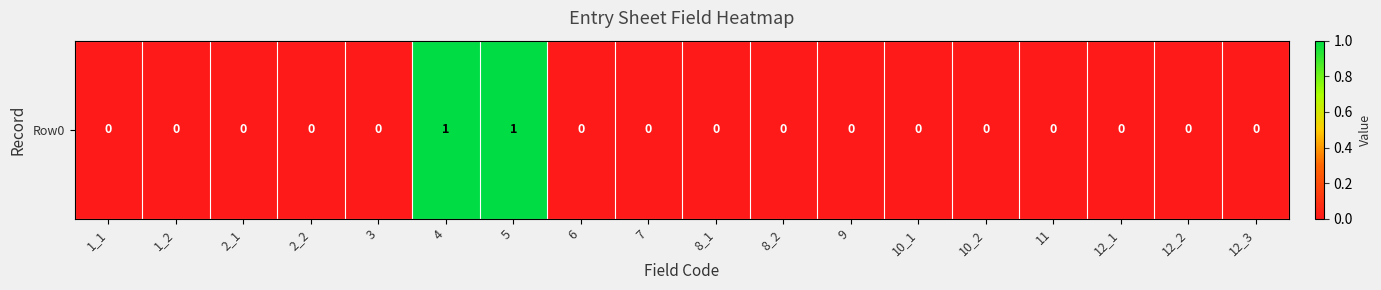

What is the greatest value displayed?

1